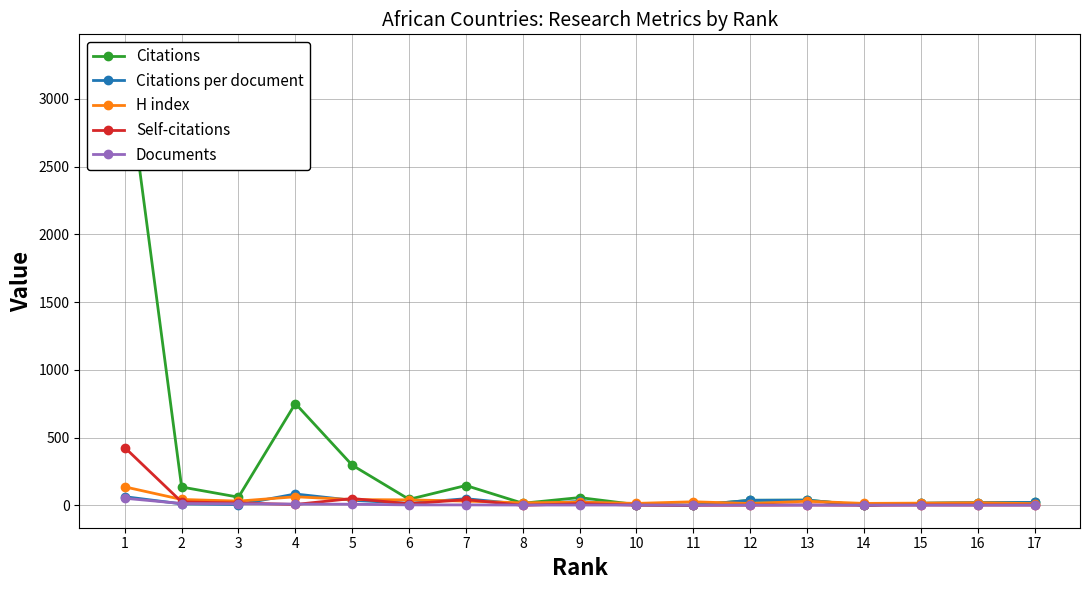

The Self-citations series shows 166.3 at 11. True or false?

False